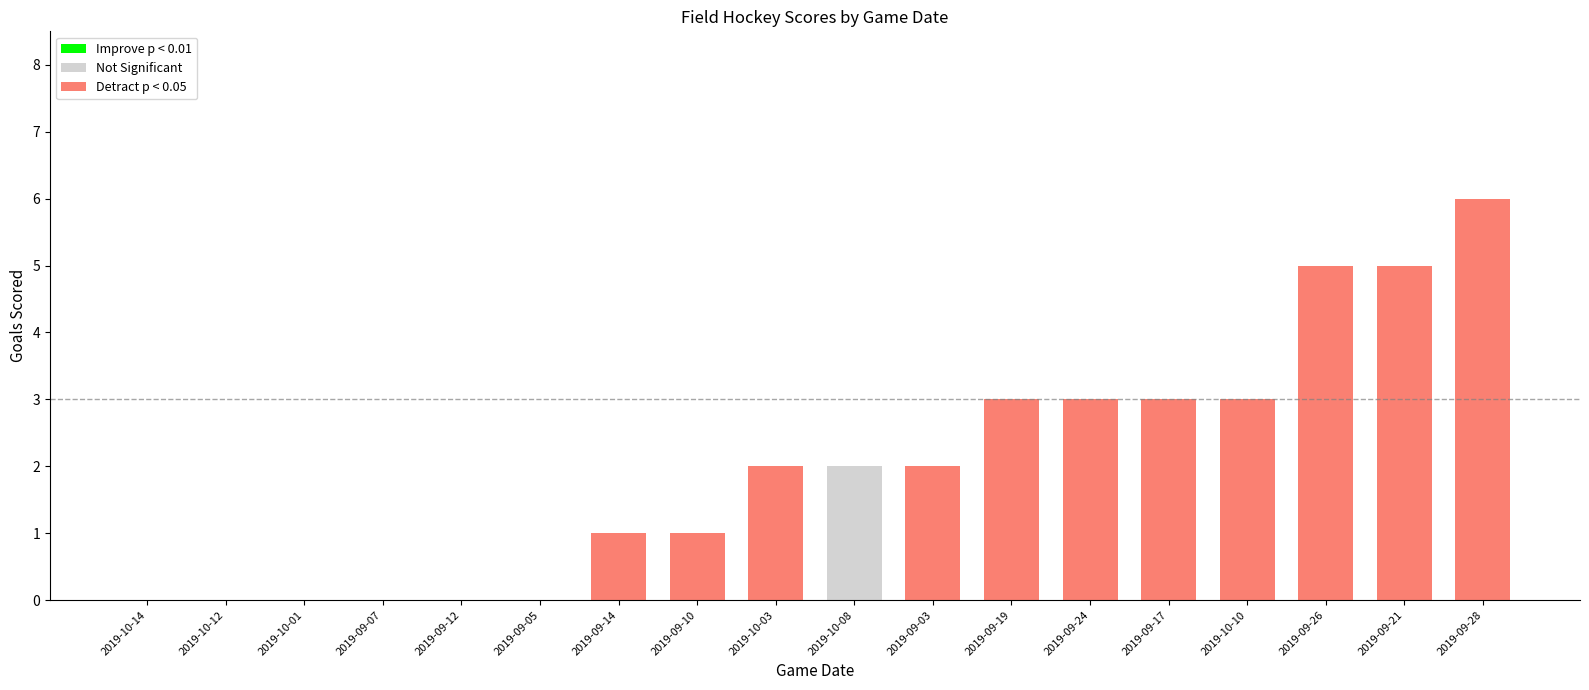

What is the sum of the Visitor Score values at 2019-09-12 and 2019-09-14?

1